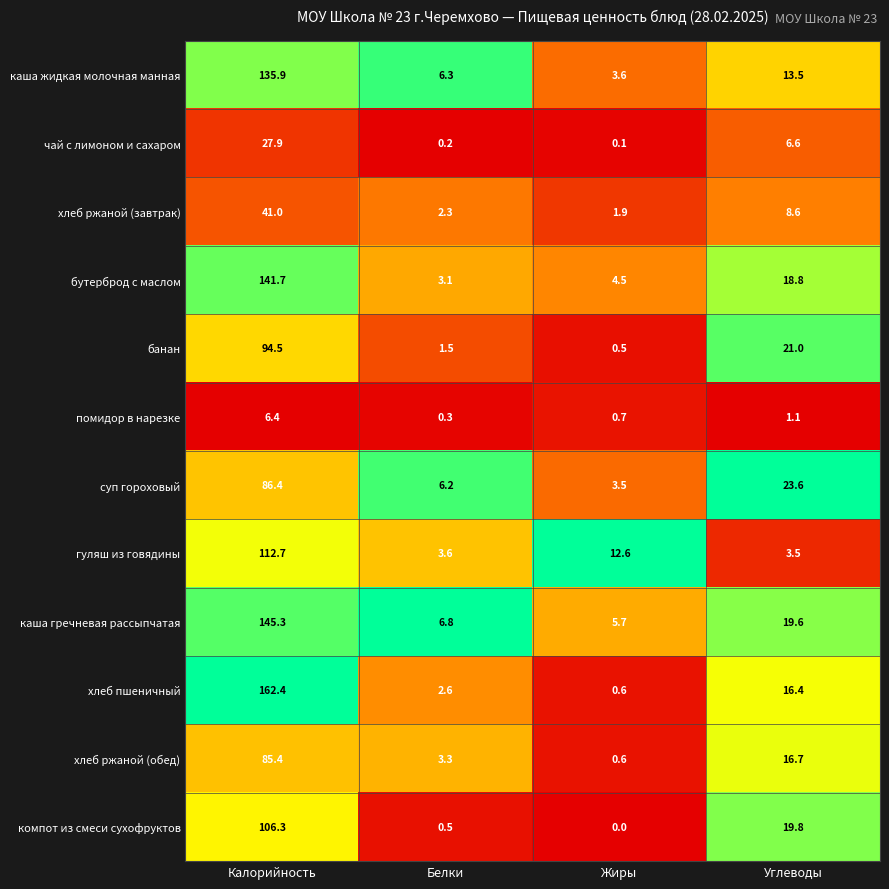

List the labels in order of банан value, smallest first.

Жиры, Белки, Углеводы, Калорийность